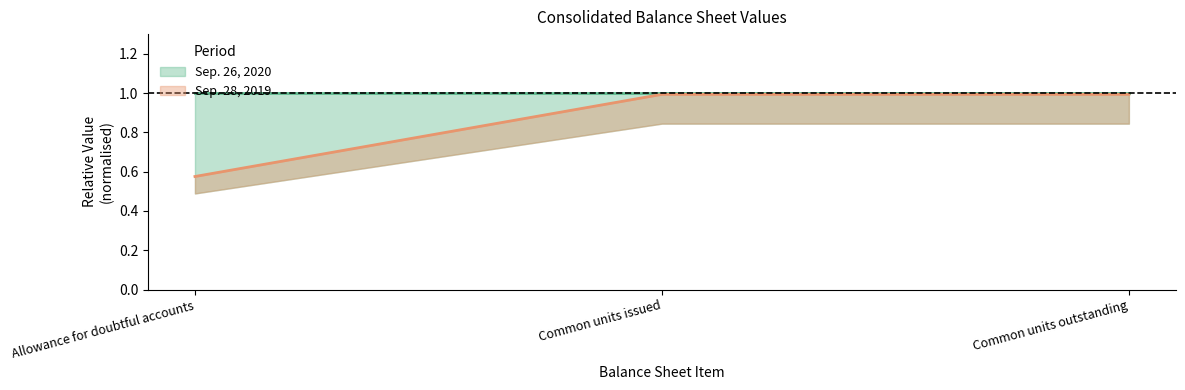

What is the label of the 2nd point from the right?

Common units issued